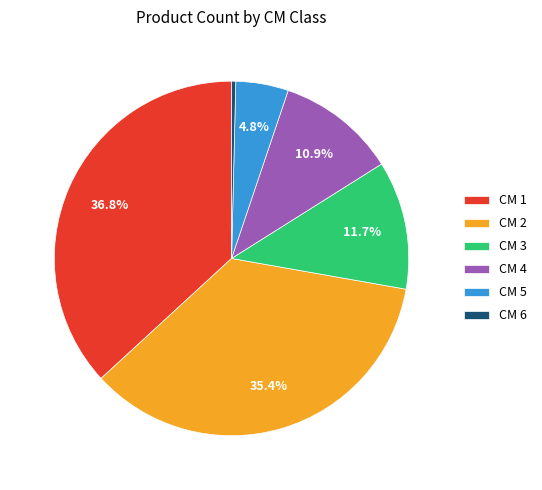

Is CM 5 the majority of the pie?

No